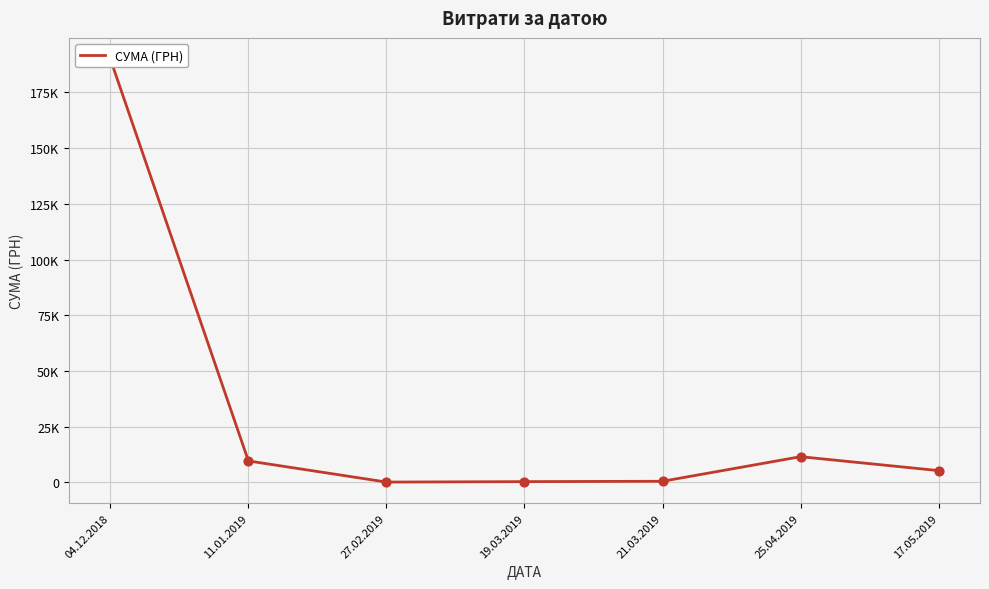

Between 19.03.2019 and 27.02.2019, which is larger?

19.03.2019